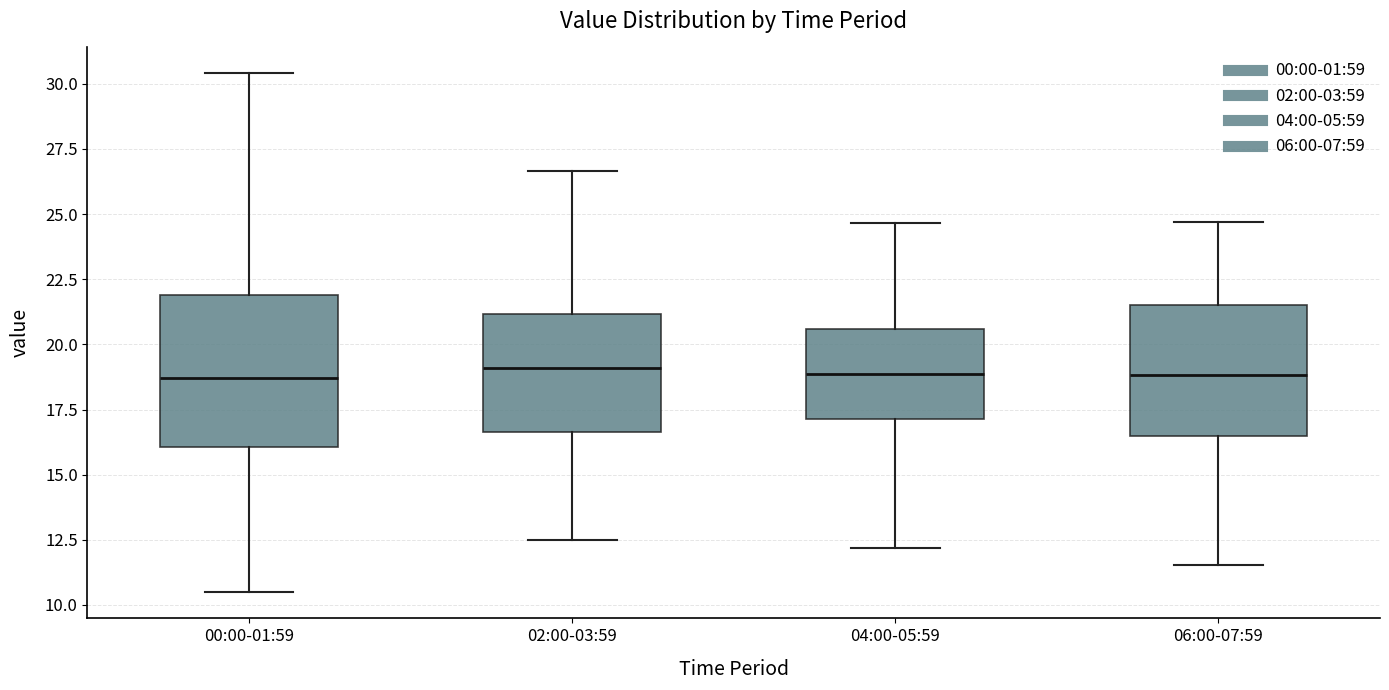

Which box is the tallest, from its lower edge to its upper edge?

00:00-01:59